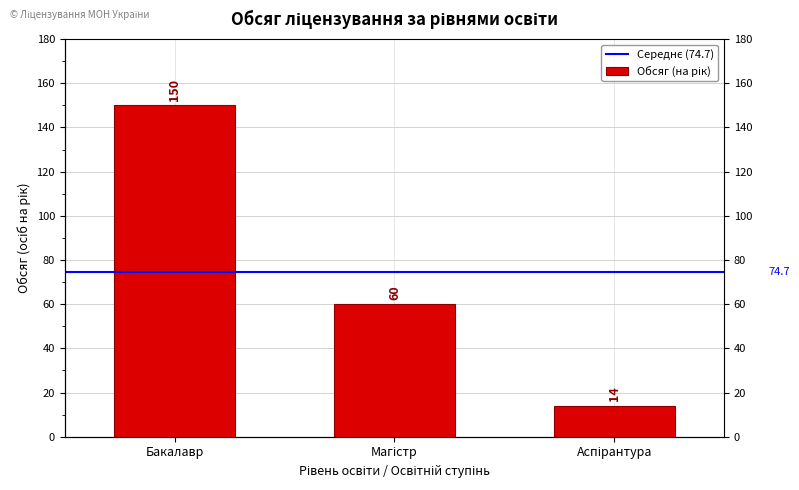

What is the difference between the maximum and minimum values?

136